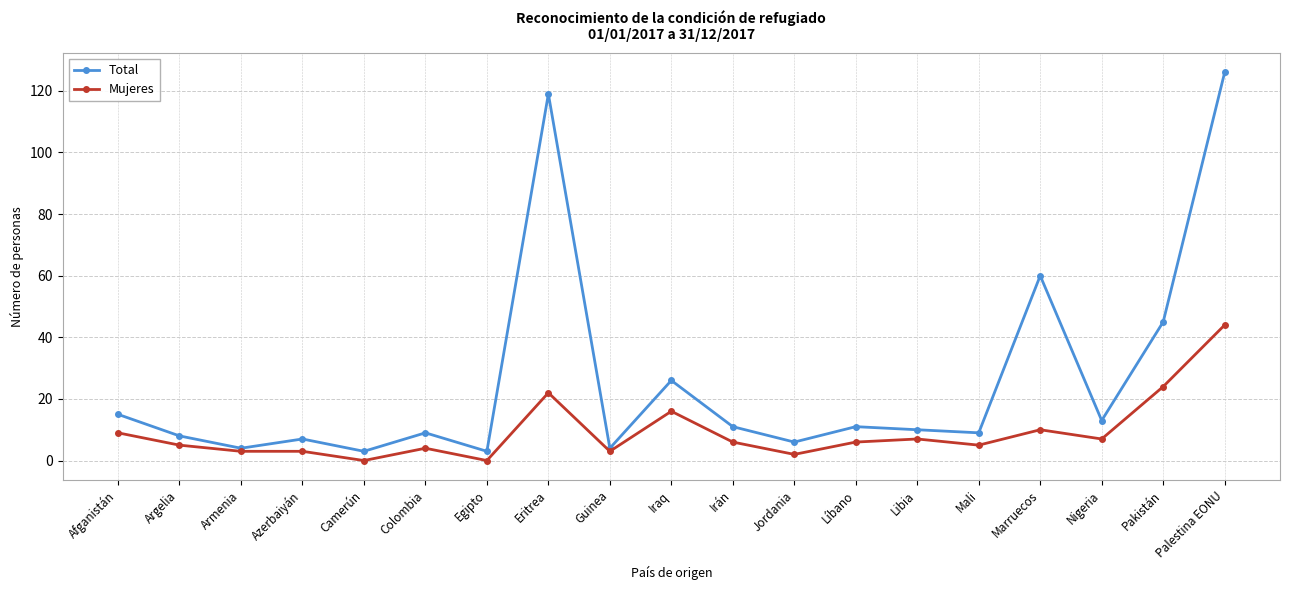

Which series has the widest spread of values?

Total